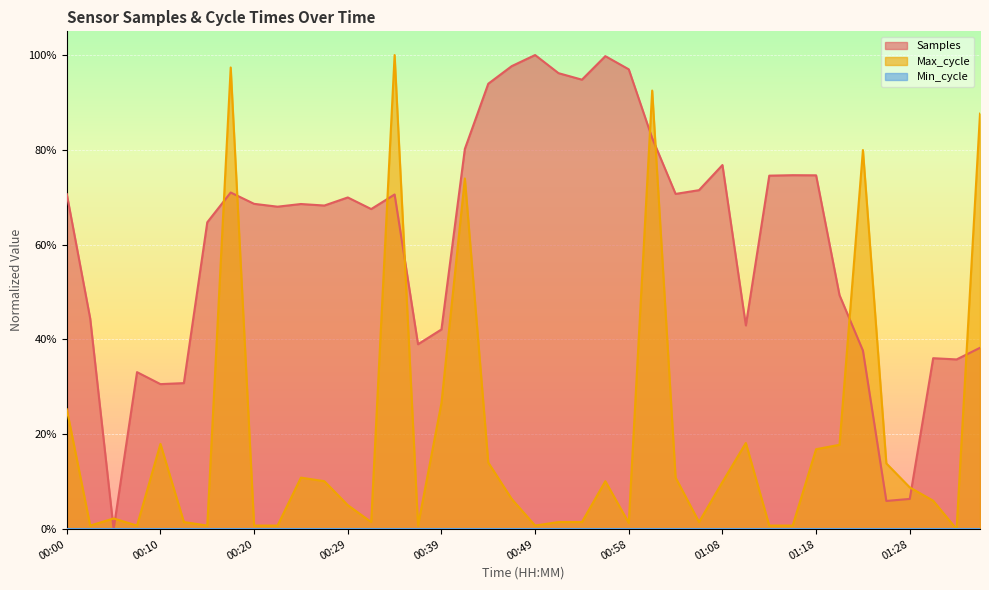

Between 01:18 and 01:13, which is larger?

01:18